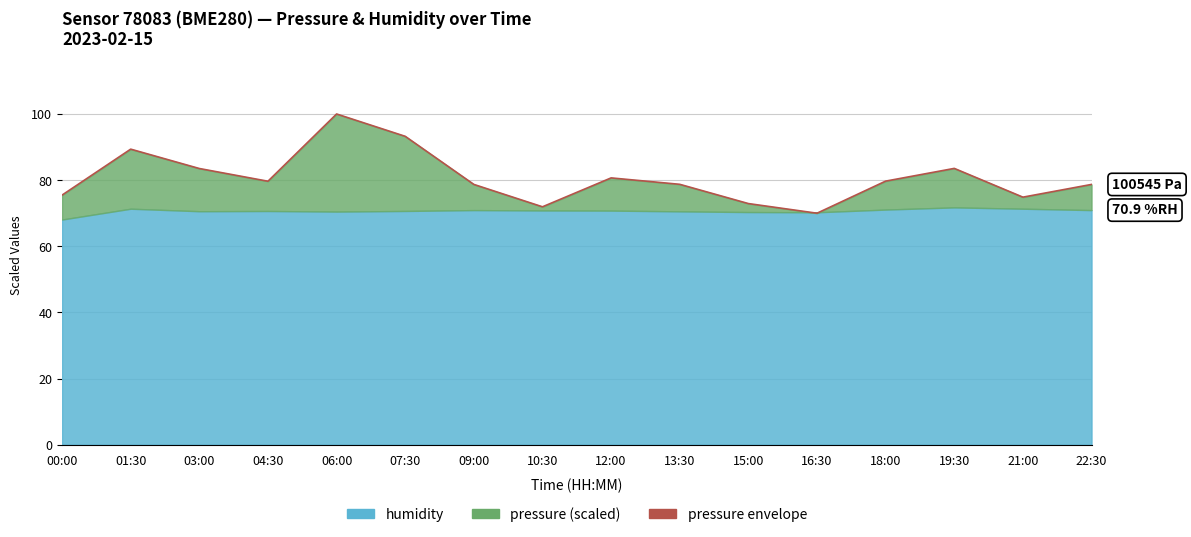

What is the minimum value shown in the chart?

70.0